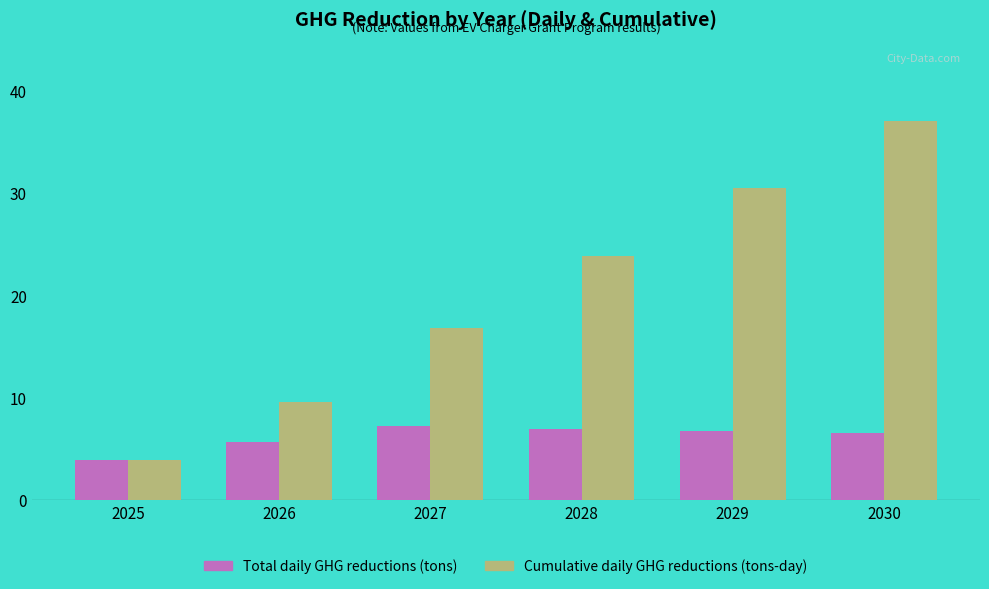

Which series has the largest total across all categories?

Cumulative daily GHG reductions (tons-day)